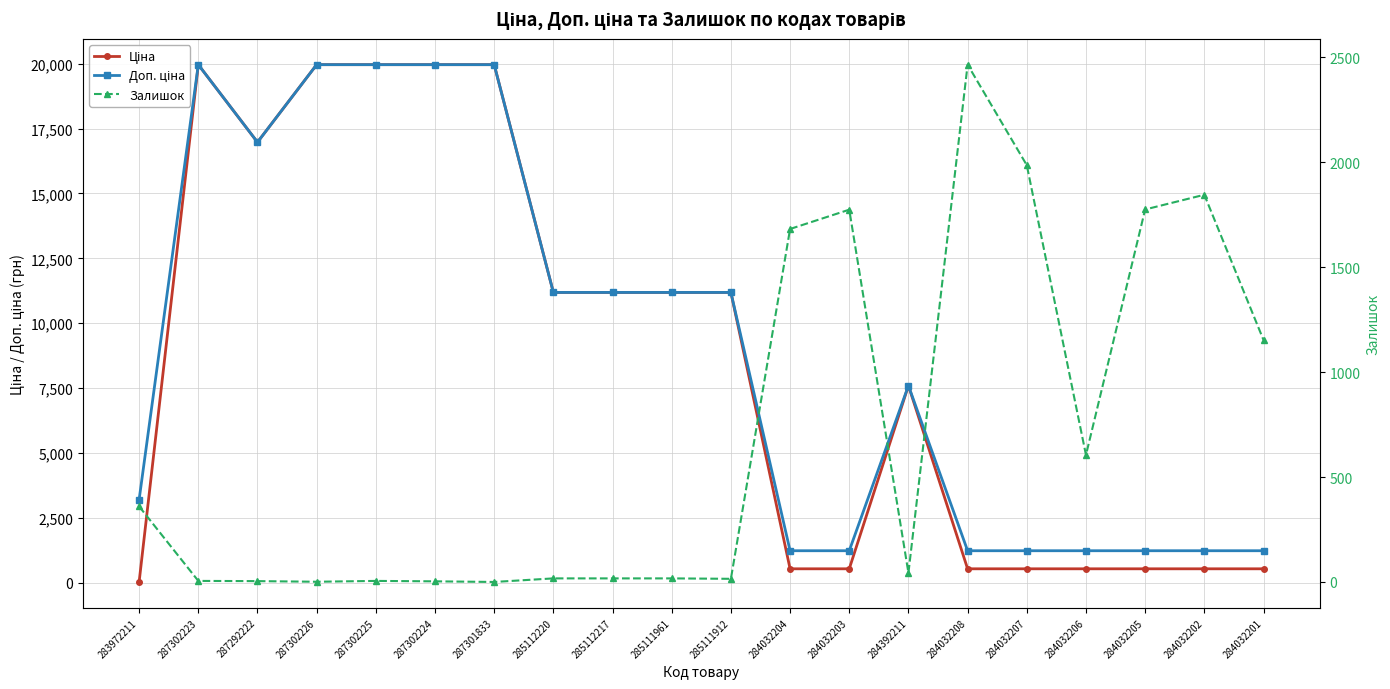

Rank the categories by Залишок value from highest to lowest.

284032208, 284032207, 284032202, 284032205, 284032203, 284032204, 284032201, 284032206, 283972211, 284392211, 285112220, 285112217, 285111961, 285111912, 287302223, 287302225, 287292222, 287302224, 287302226, 287301833